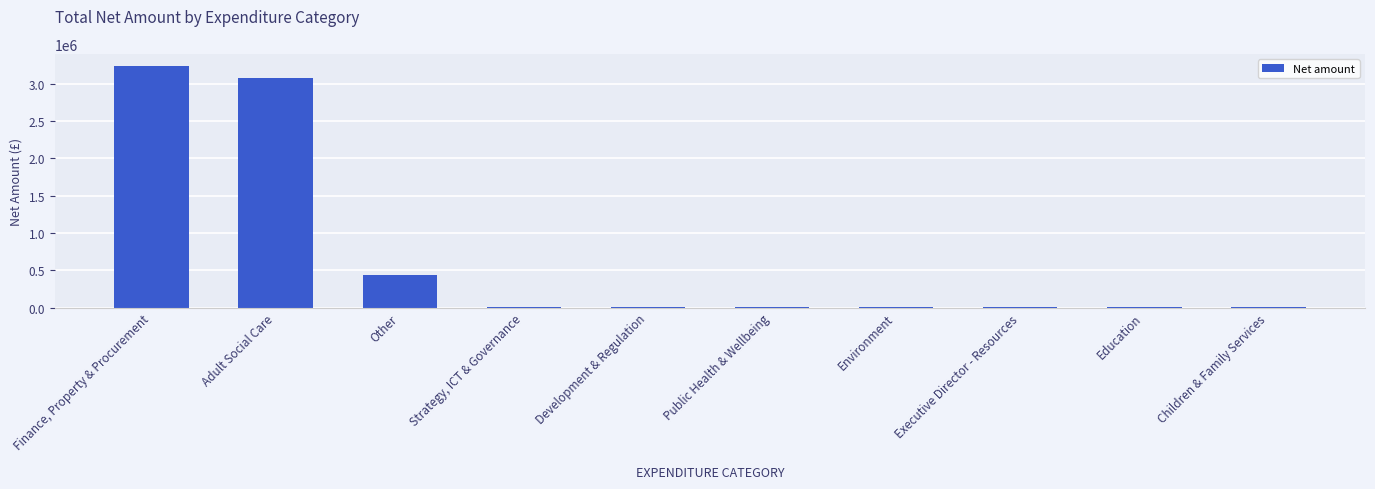

Which has a higher value, Education or Finance, Property & Procurement?

Finance, Property & Procurement